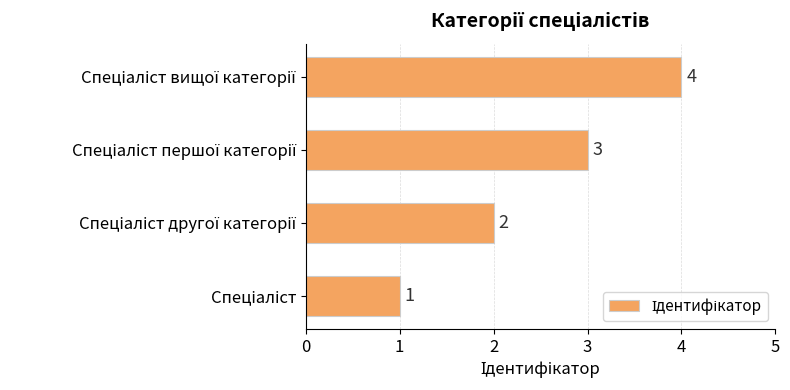

What is the greatest value displayed?

4